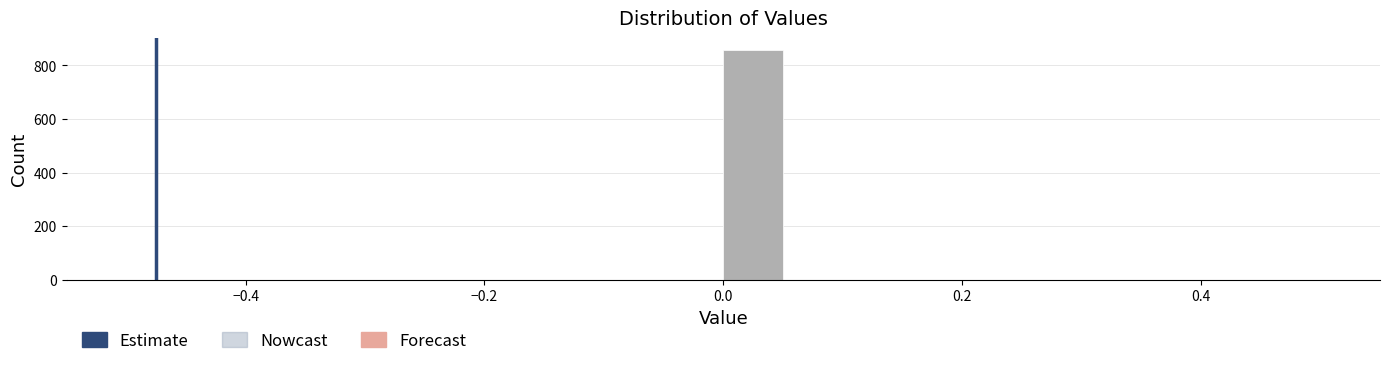

Read against the x-axis, roughly where is the centre of the tallest bar?

0.02